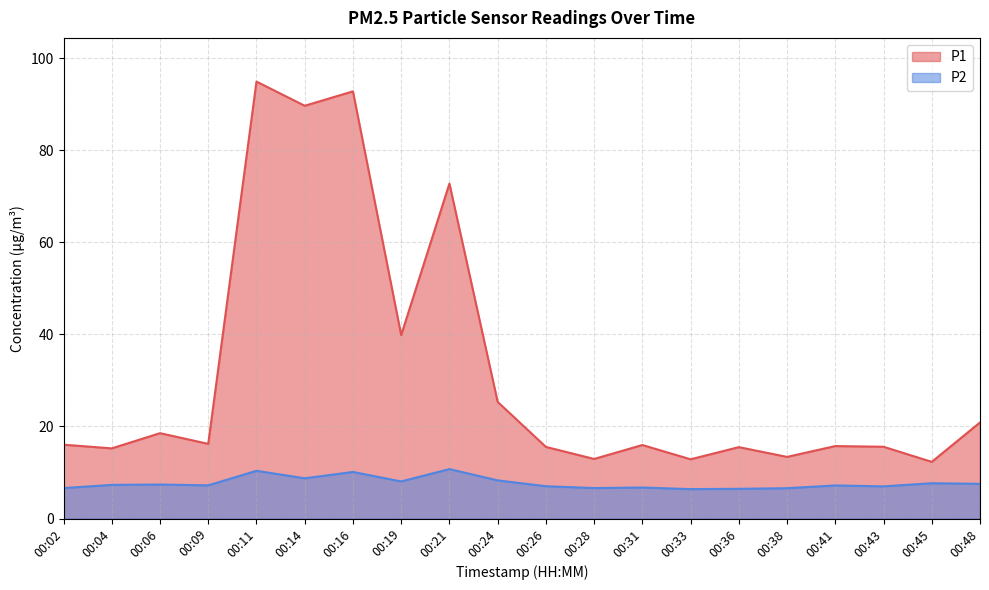

What is the difference between the highest and lowest values at 00:14?

80.9